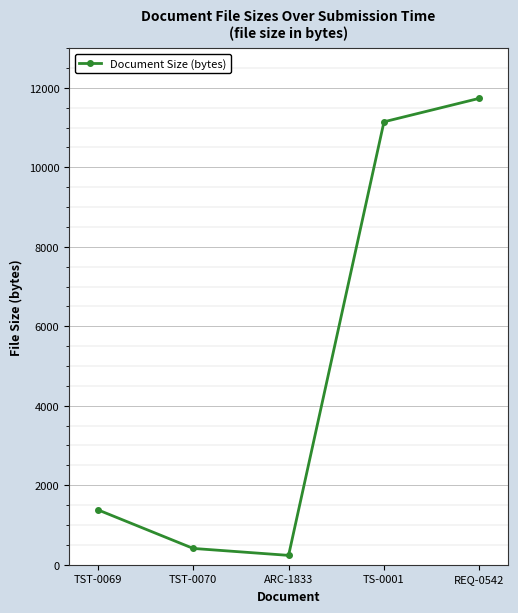

Which category has the lowest value across all series?

ARC-1833